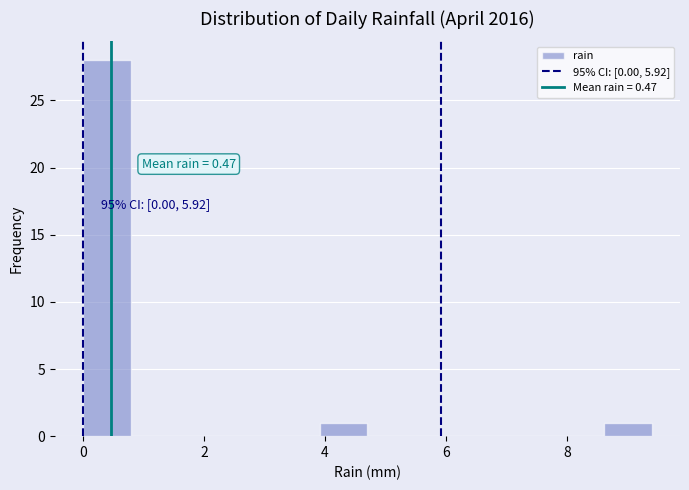

Around what value on the x-axis is the tallest bar? Give the approximate position of its centre, as read against the axis.

0.4